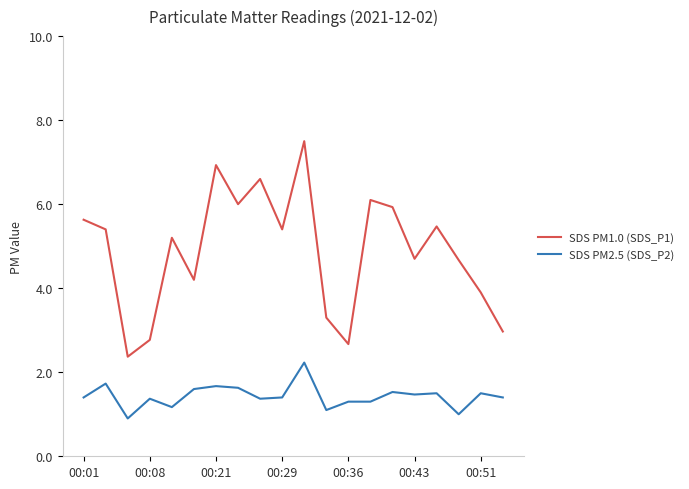

What is the greatest value displayed?

7.5